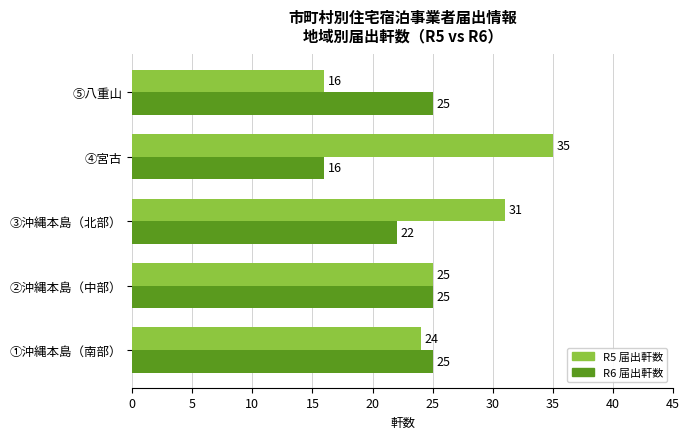

What value does the R5 届出軒数 series have at ④宮古, to the nearest 5?

35